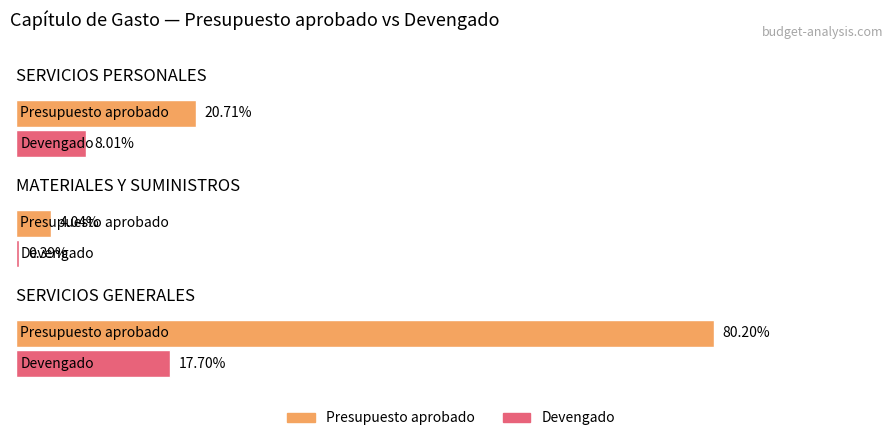

Rank the series at MATERIALES Y SUMINISTROS from lowest to highest value.

Devengado, Presupuesto aprobado